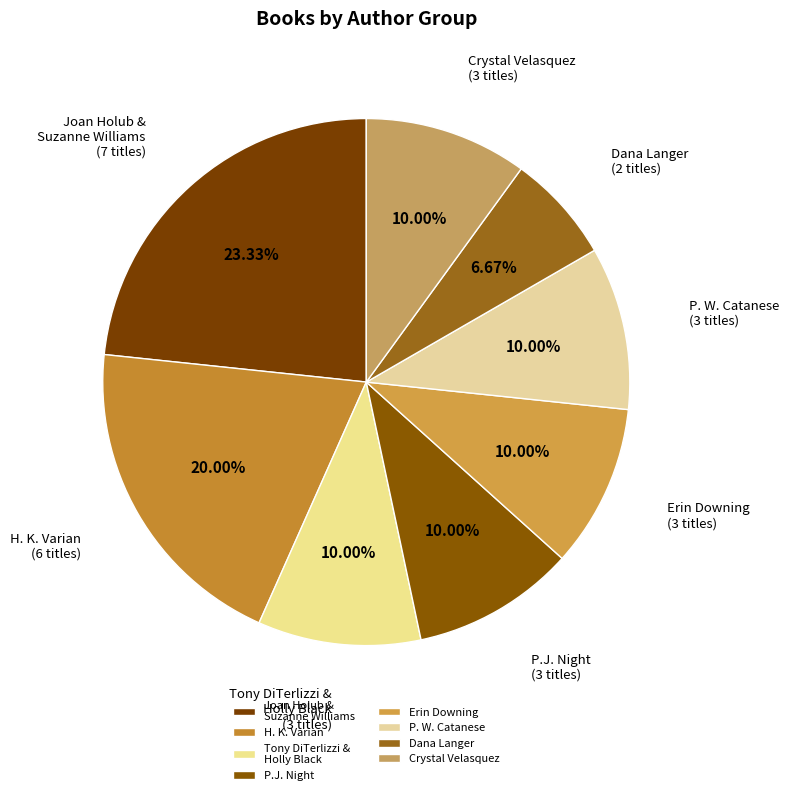

Combined, do Crystal Velasquez and Tony DiTerlizzi & Holly Black account for over 50%?

No